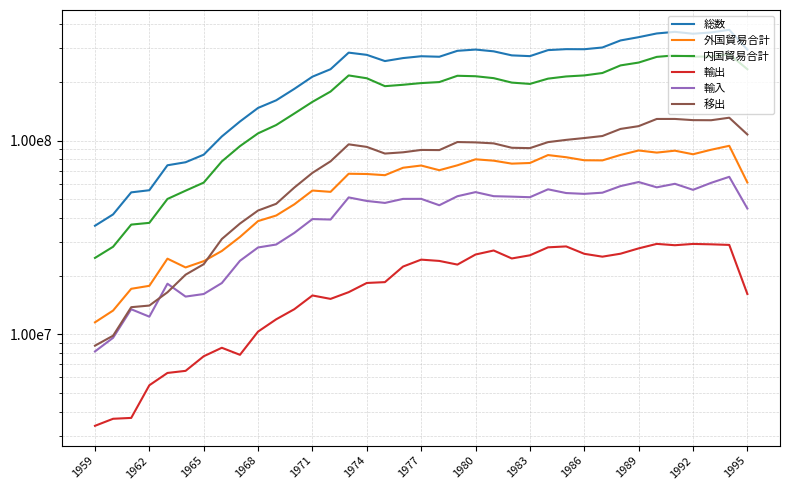

What is the difference between the maximum and minimum values in the 輸出 series?

25926197